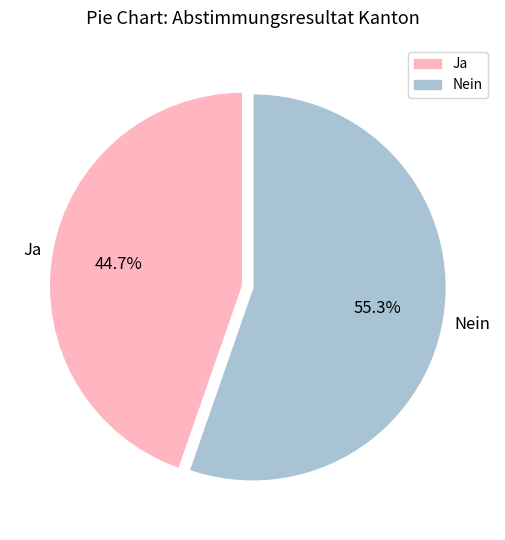

Which category has the smallest portion of the pie?

Ja